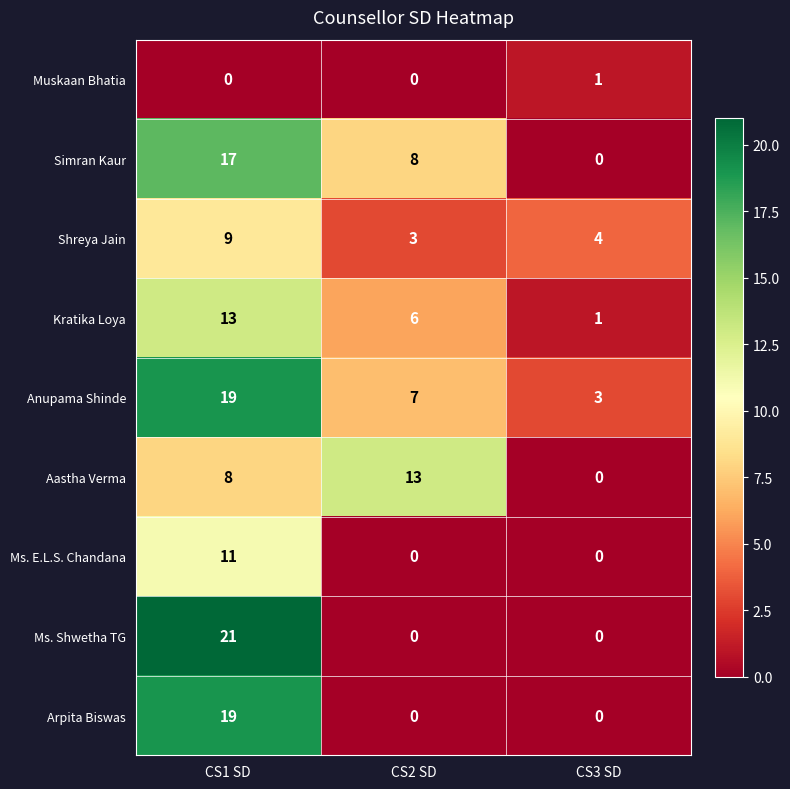

True or false: Aastha Verma has a value of 0 at CS3 SD.

True